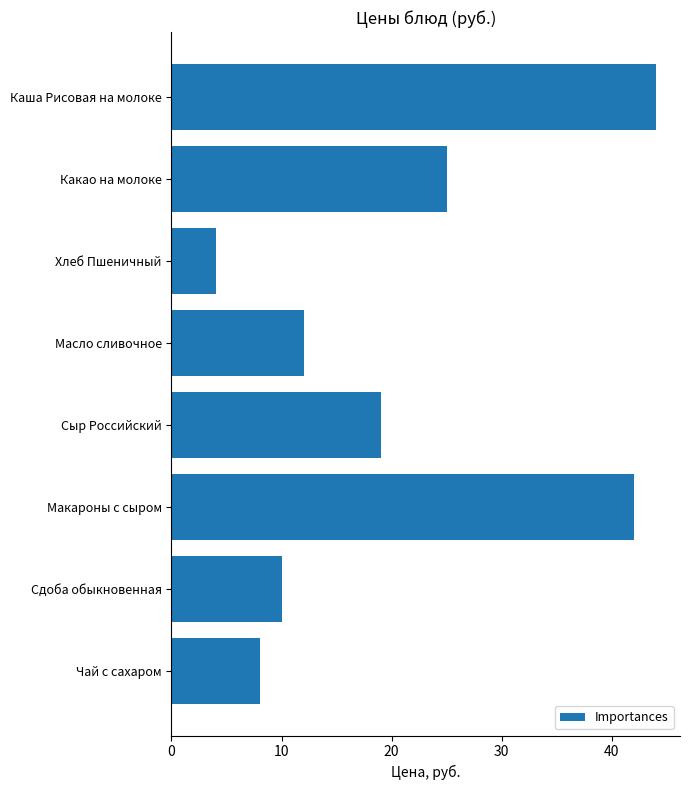

What is the difference between the maximum and minimum values?

40